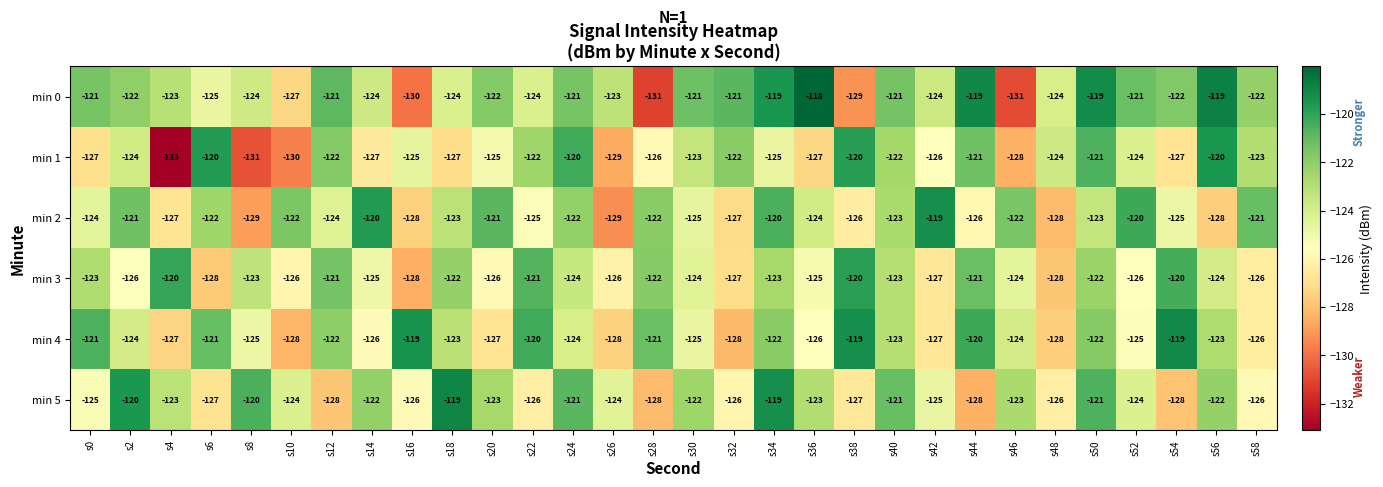

How many data points does each series have?

30